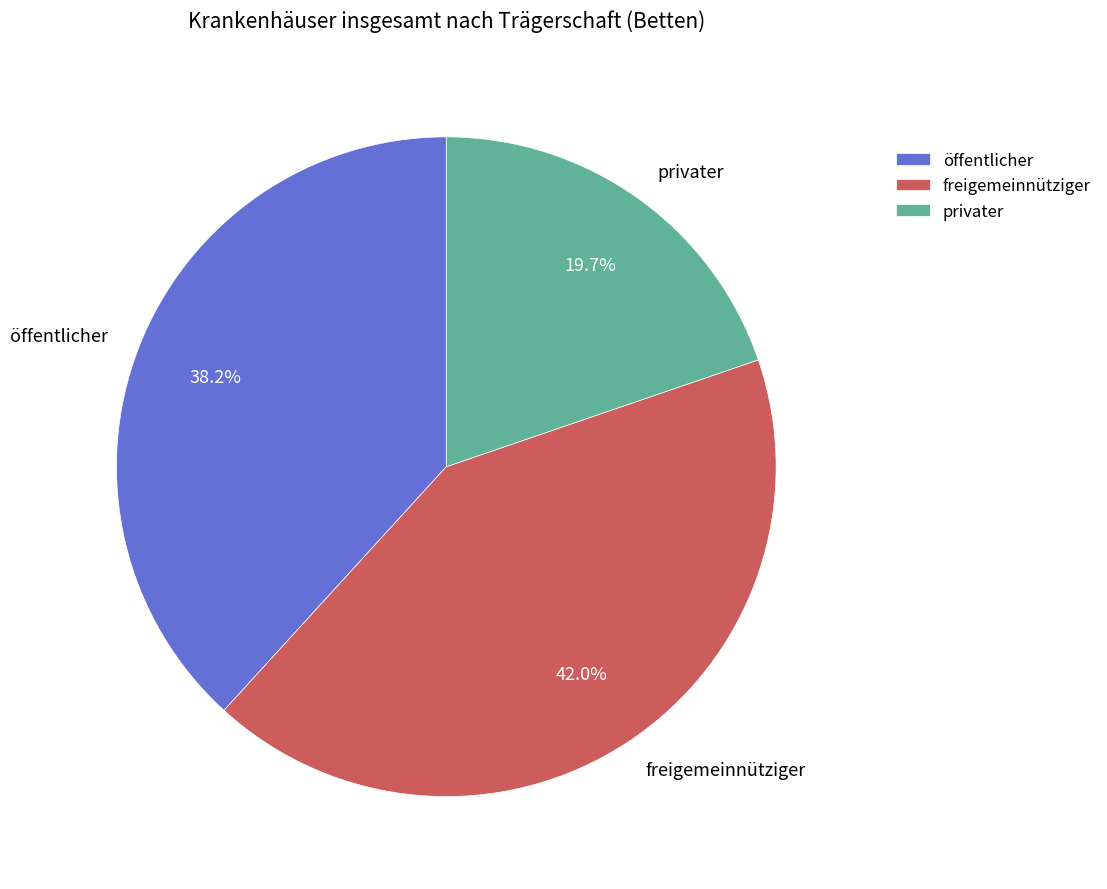

Is the sum of freigemeinnütziger and öffentlicher greater than half?

Yes